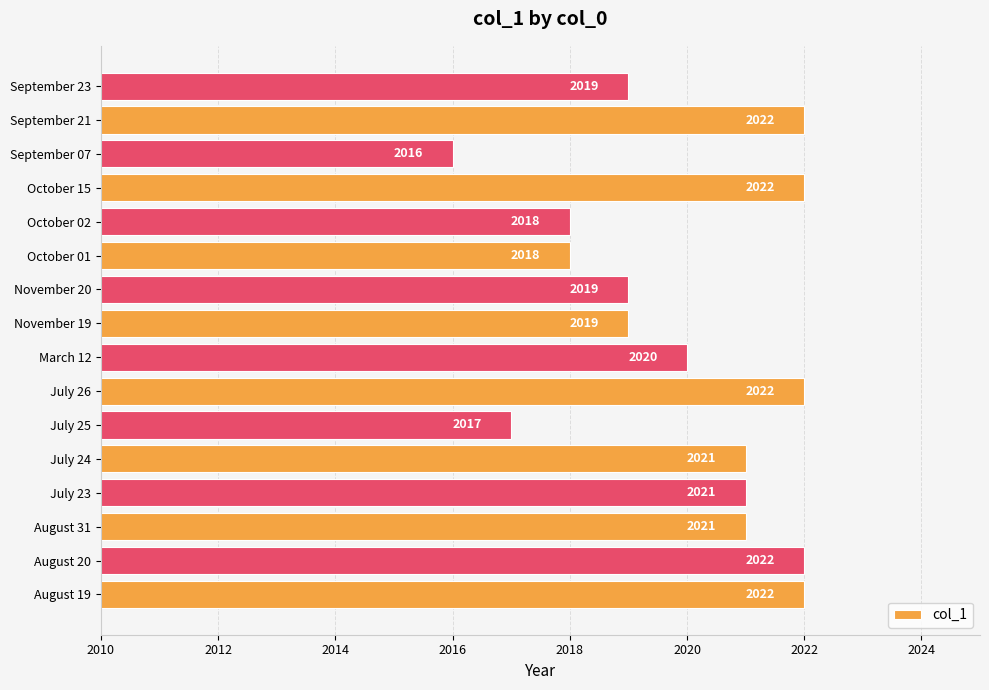

The value at July 26 is 2022. True or false?

True